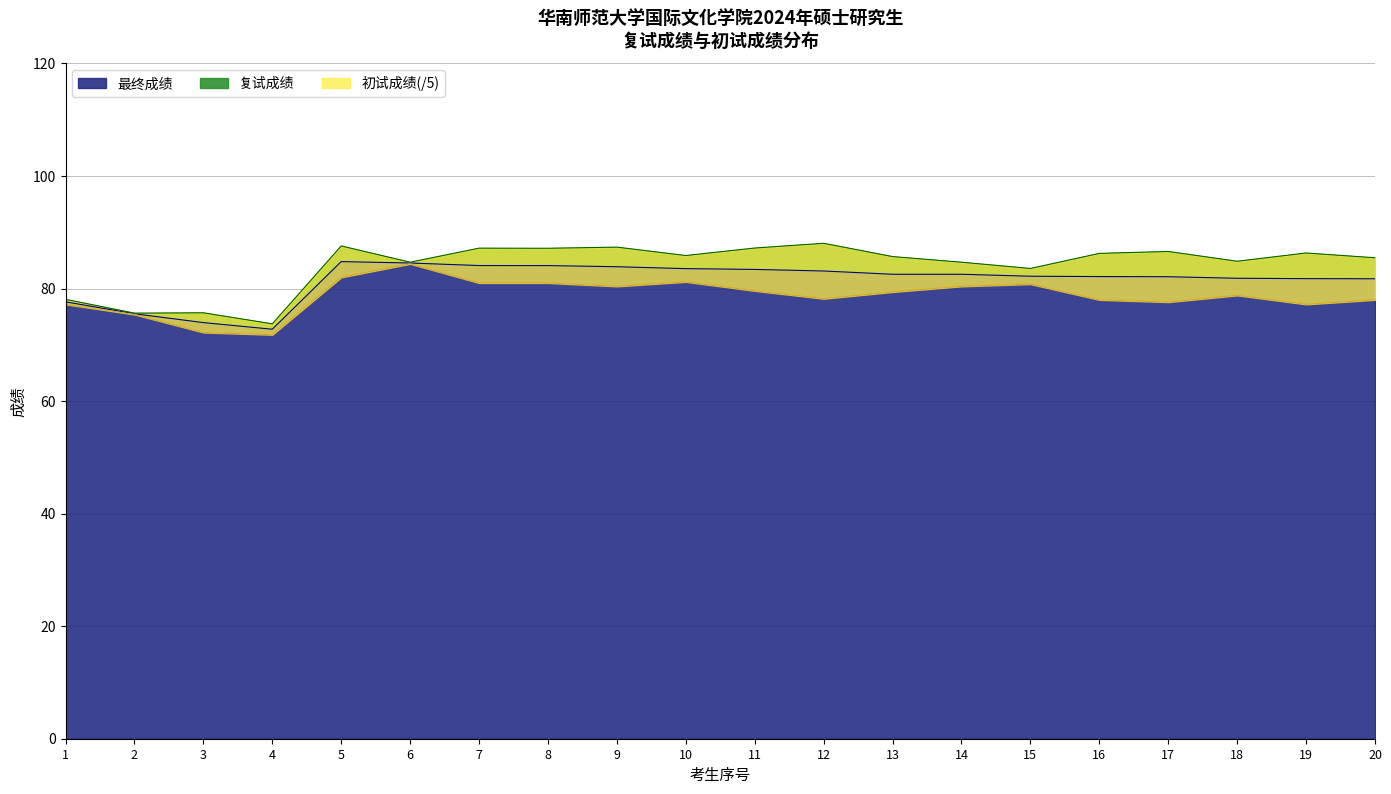

What are all the series names shown in the legend?

初试成绩, 复试成绩, 最终成绩